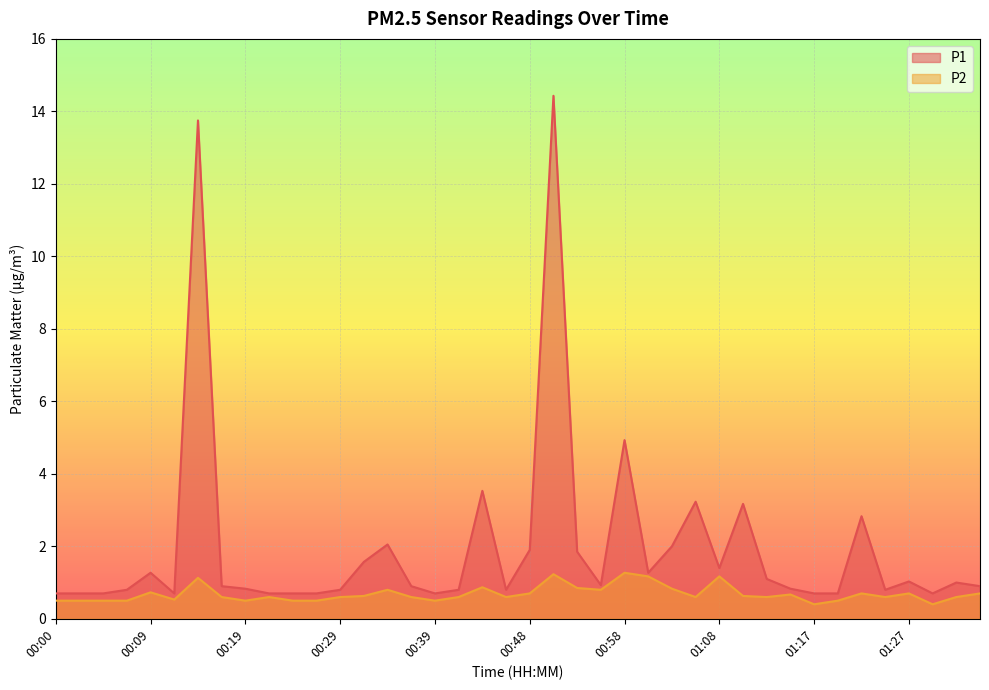

Which series has the largest total across all categories?

P1